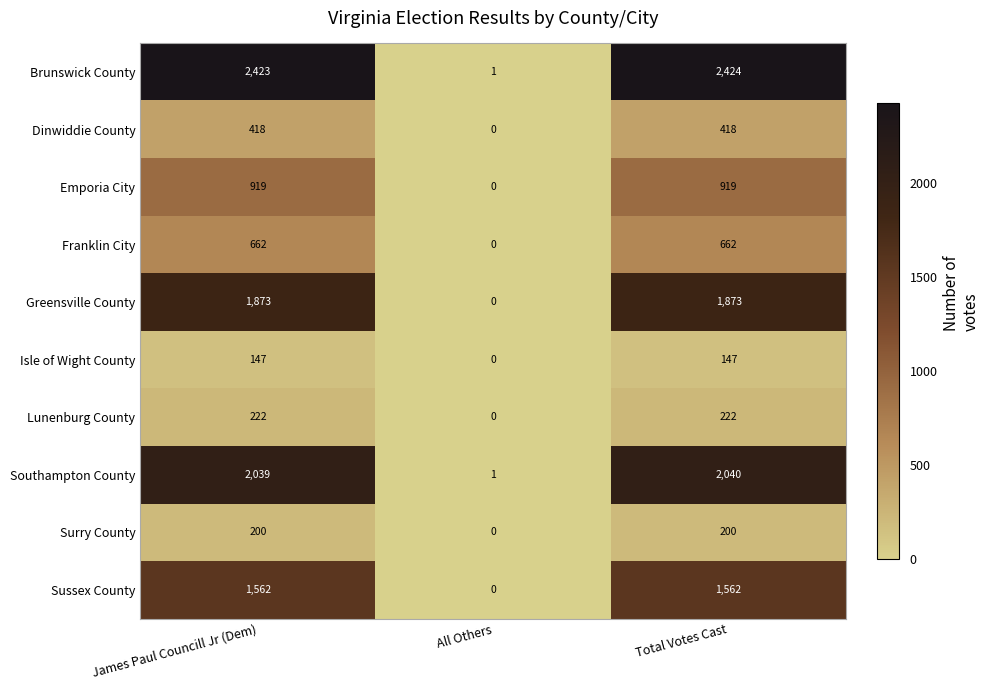

What is the difference between the maximum and minimum values in the Dinwiddie County series?

418